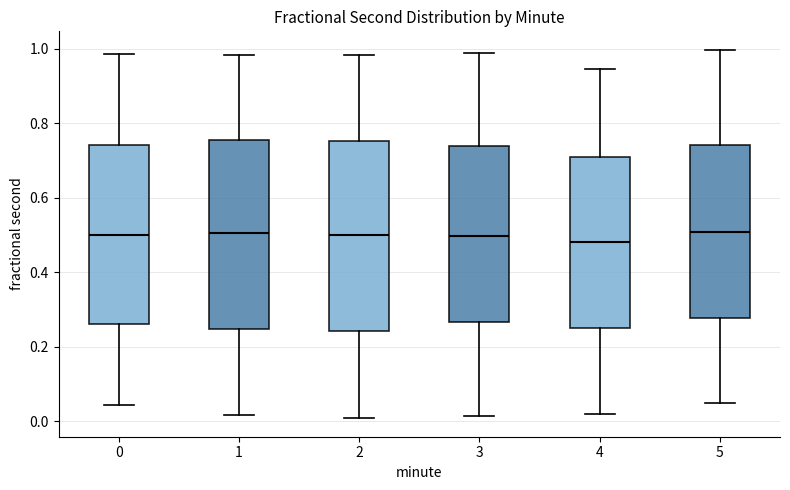

Reading left to right, transcribe this box plot: for each box, give where its median line is, the range the box spans, and where its two whiskers end, as read against the y-axis. The values are not printed on the chart, so give them approximately, as read against the axis.

0: median 0.50, box 0.26 to 0.74, whiskers 0.04 to 0.98
1: median 0.50, box 0.24 to 0.76, whiskers 0.02 to 0.98
2: median 0.50, box 0.24 to 0.76, whiskers 0.00 to 0.98
3: median 0.50, box 0.26 to 0.74, whiskers 0.02 to 0.98
4: median 0.48, box 0.26 to 0.72, whiskers 0.02 to 0.94
5: median 0.50, box 0.28 to 0.74, whiskers 0.04 to 1.00